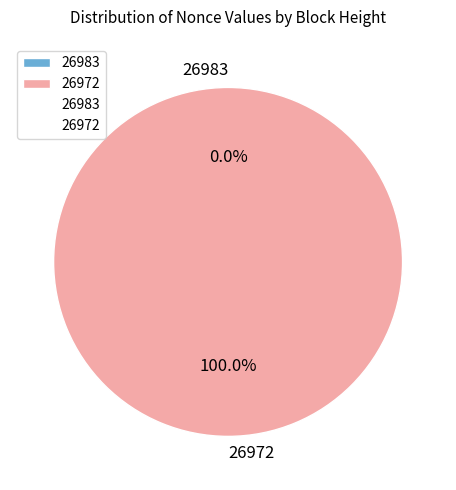

Rank the categories by value from lowest to highest.

26983, 26972